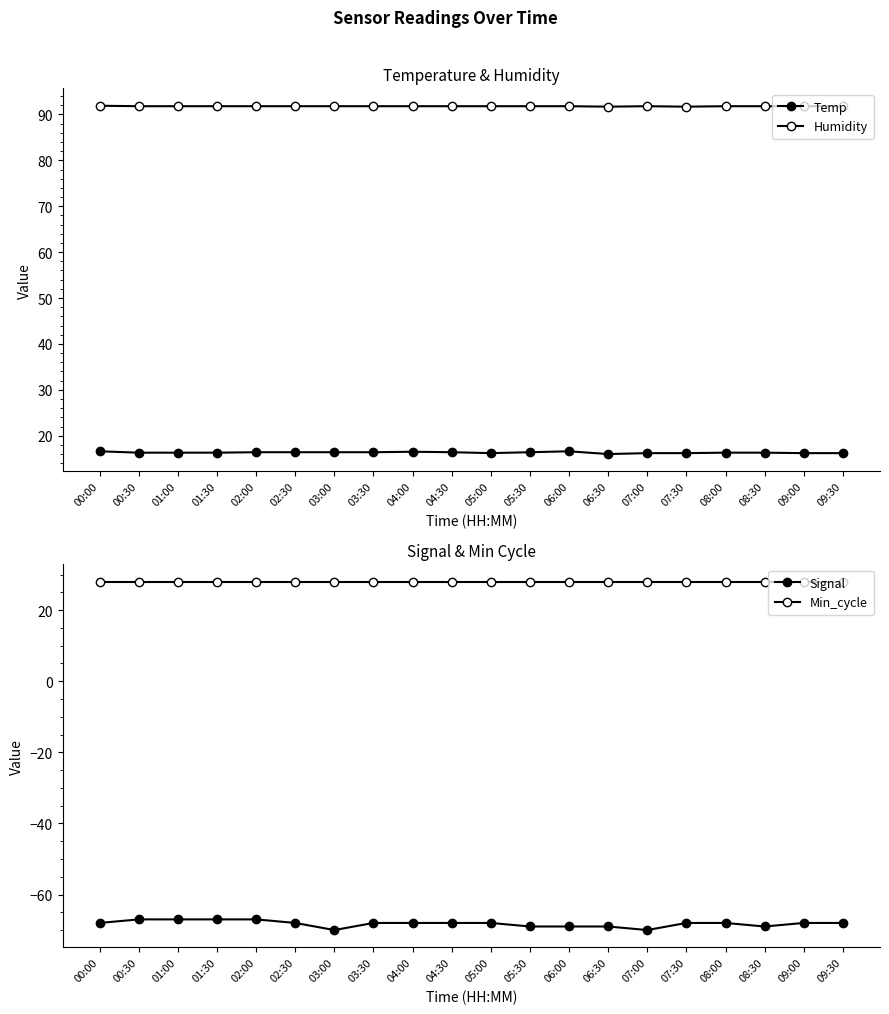

What is the total value across all series at 09:00?

68.0